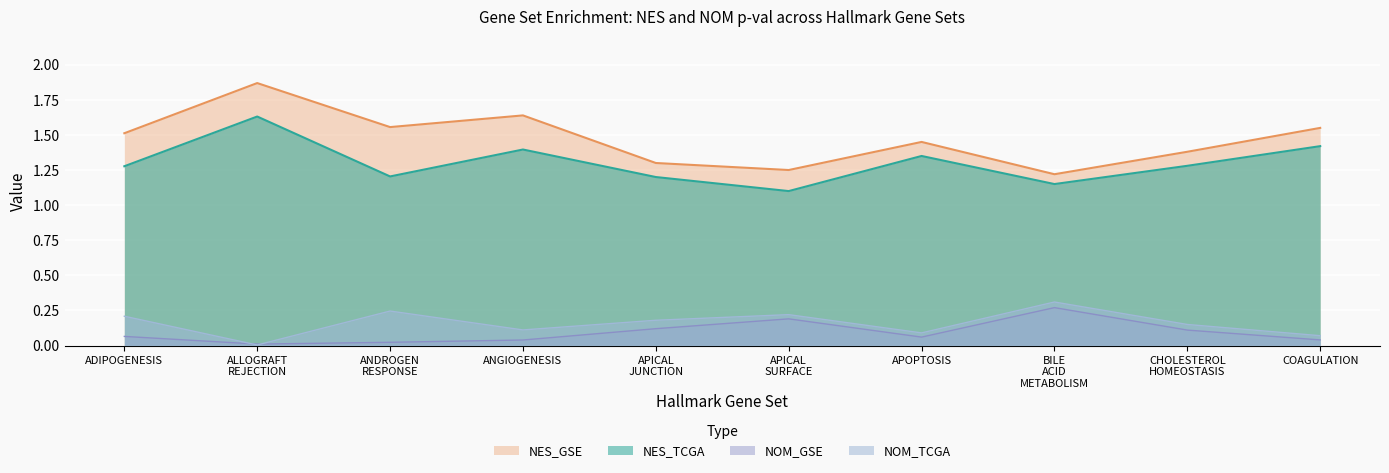

How many lines are shown in the chart?

4